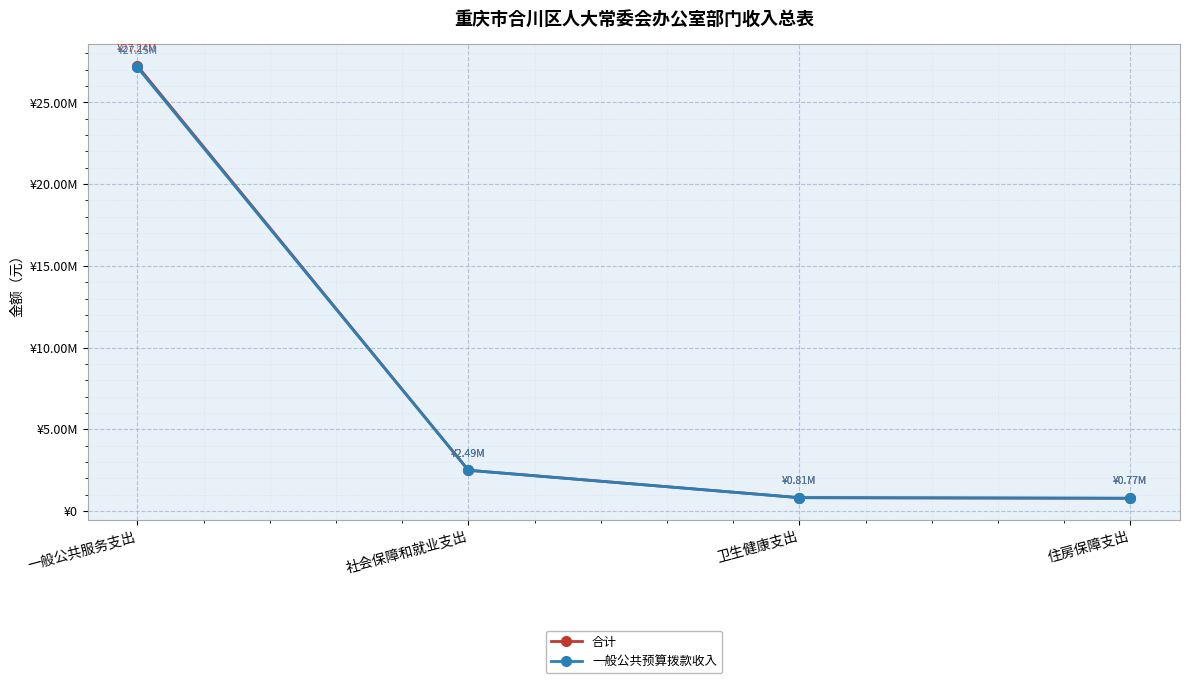

True or false: 一般公共预算拨款收入 has a value of 773824.4 at 住房保障支出.

True